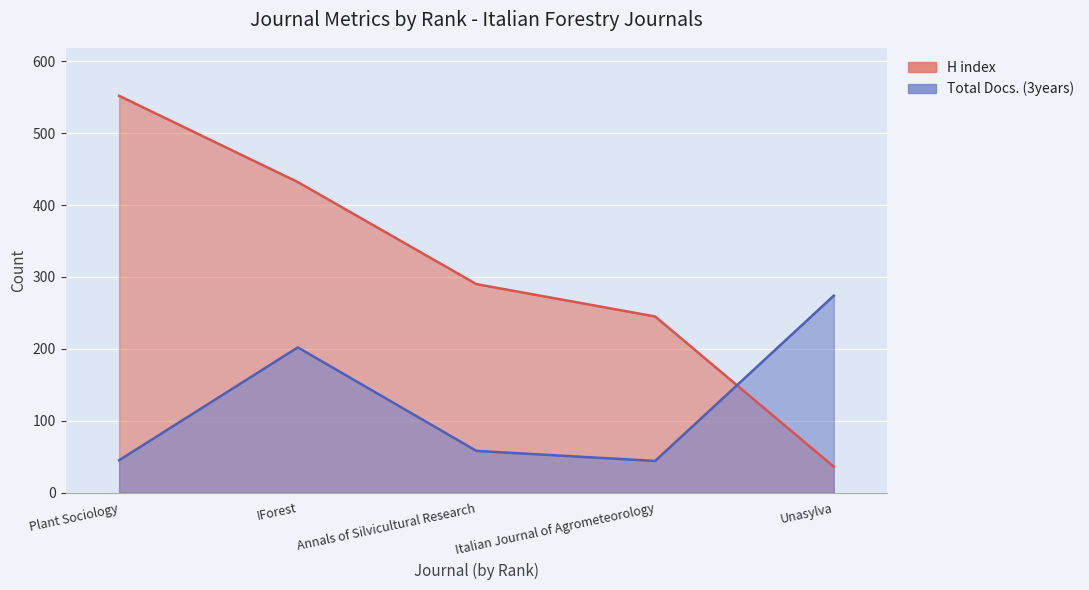

True or false: H index has a value of 607 at IForest.

False